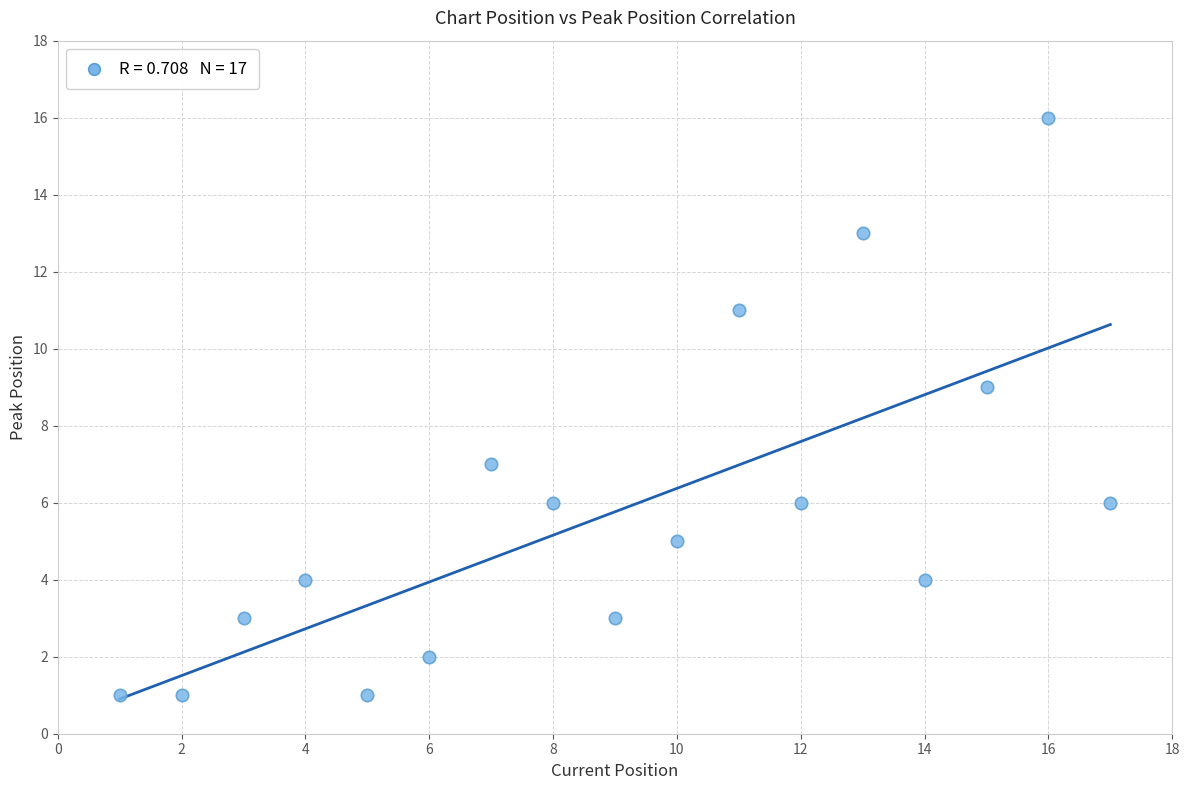

What is the range of X values (max minus min)?

16